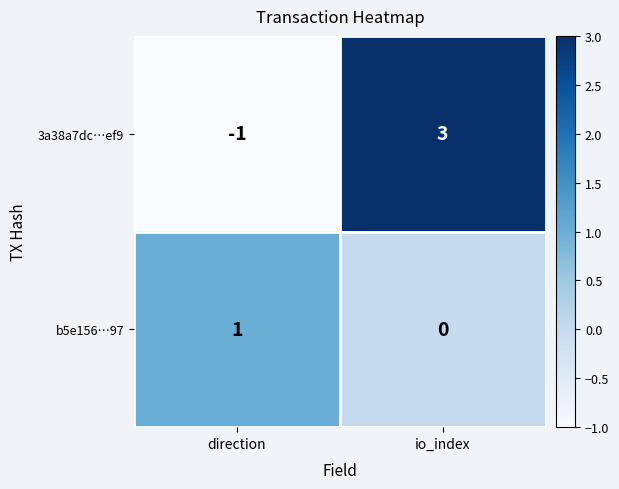

Which series has the largest total across all categories?

3a38a7dc…ef9